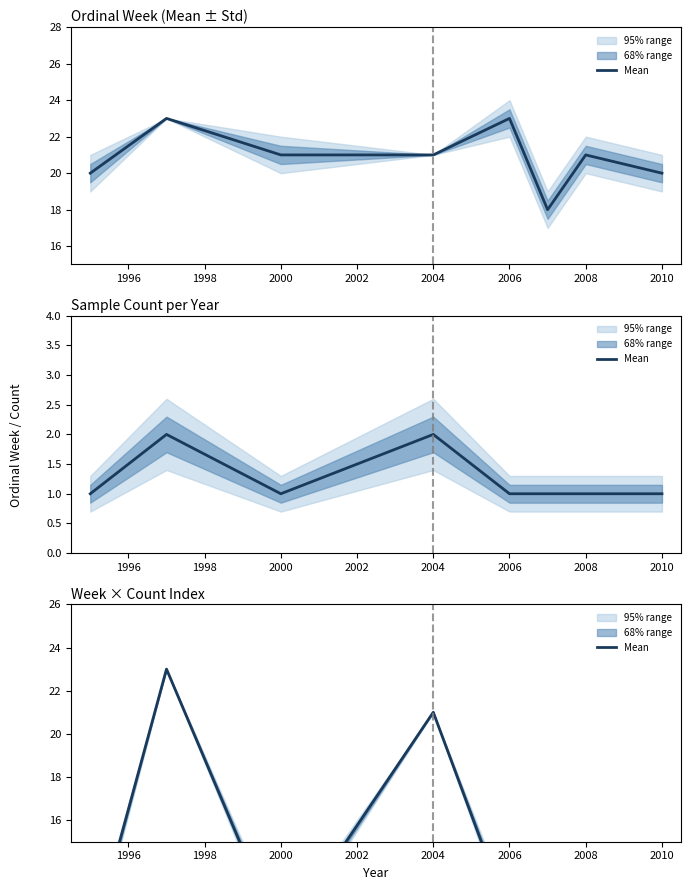

The value at 2008 is 6.8. True or false?

False